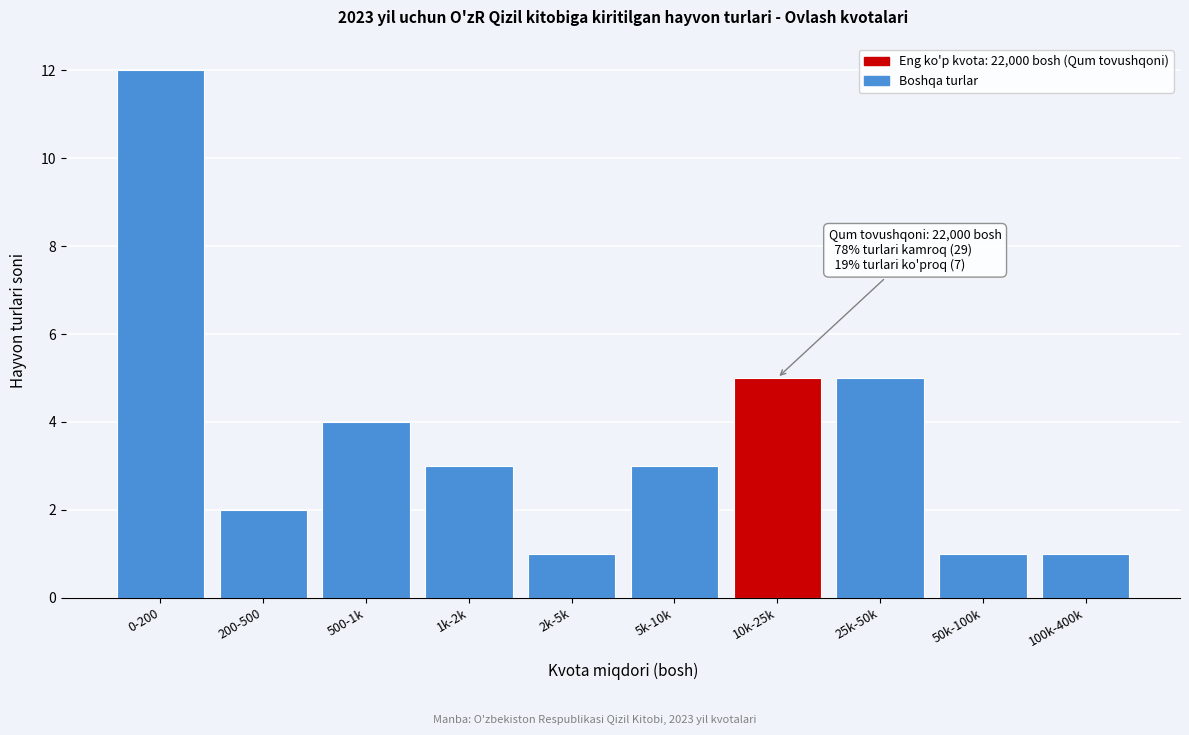

Reading right to left, transcribe all the data shown in this chart.

1	1	5	5	3	1	3	4	2	12